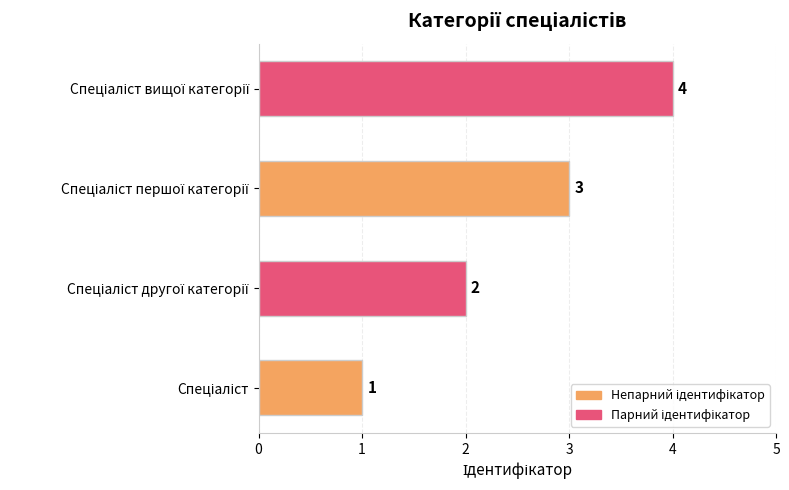

What is the maximum value shown in the chart?

4